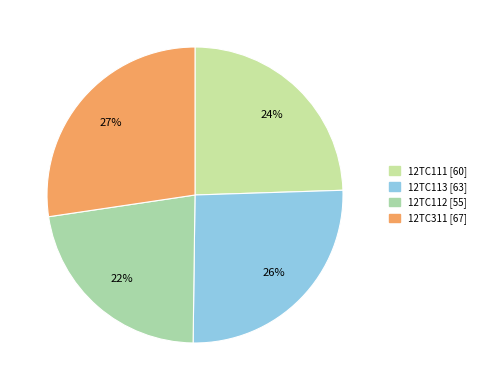

Is the sum of 12TC311 and 12TC111 greater than half?

Yes